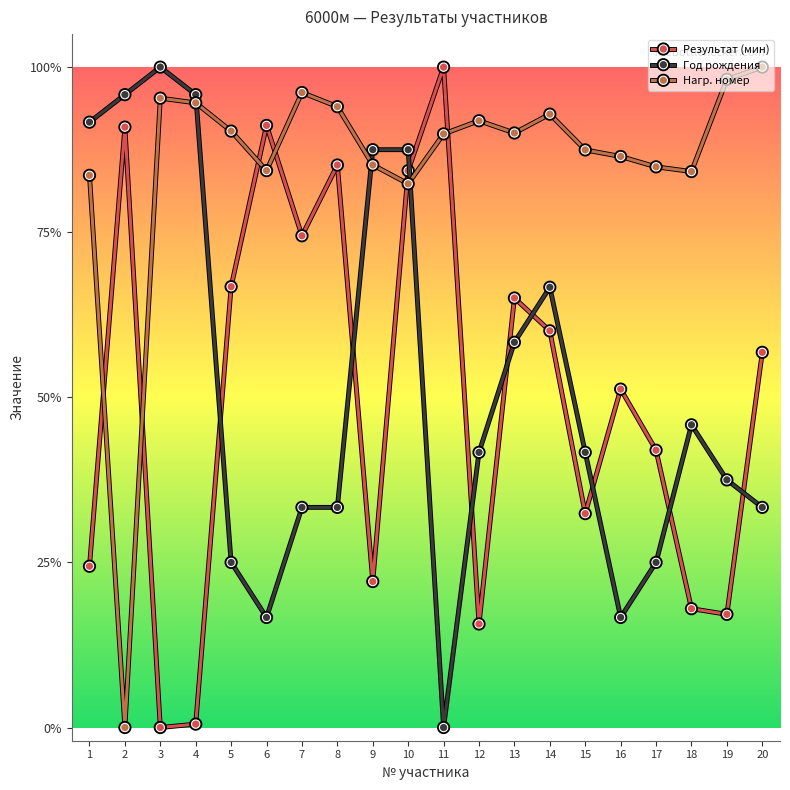

The value of Нагр. номер at 12 is 1.2. True or false?

False